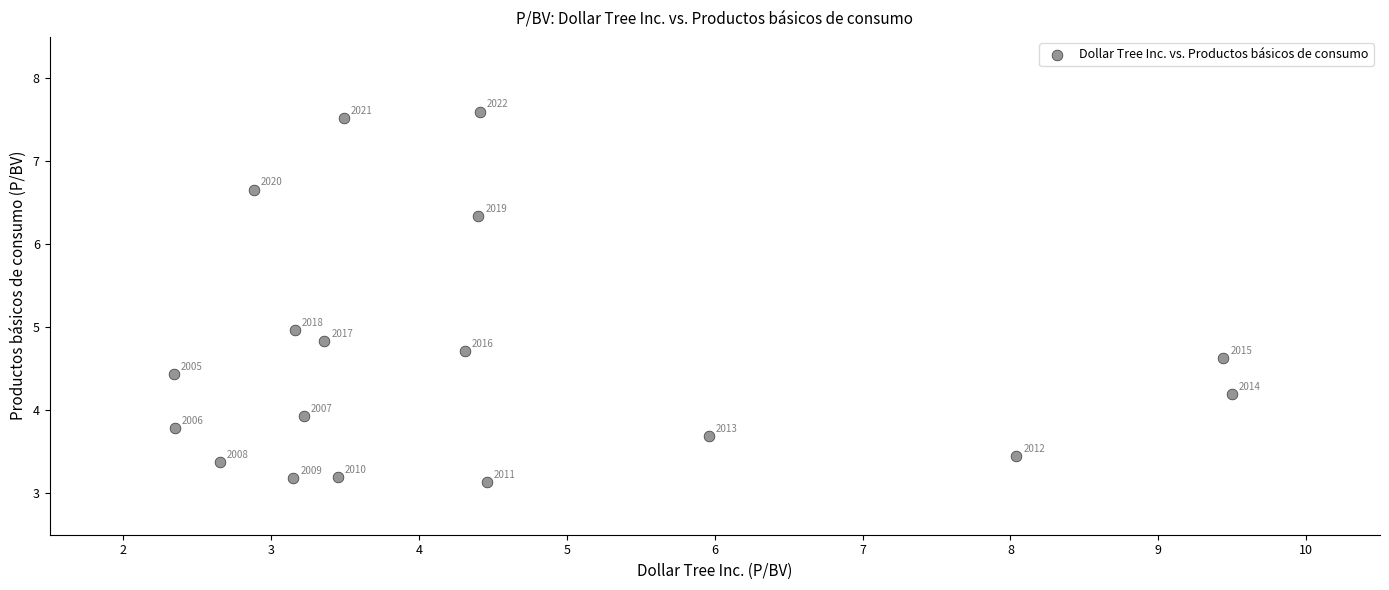

What Y value in the scatter plot is closest to 5?

5.0